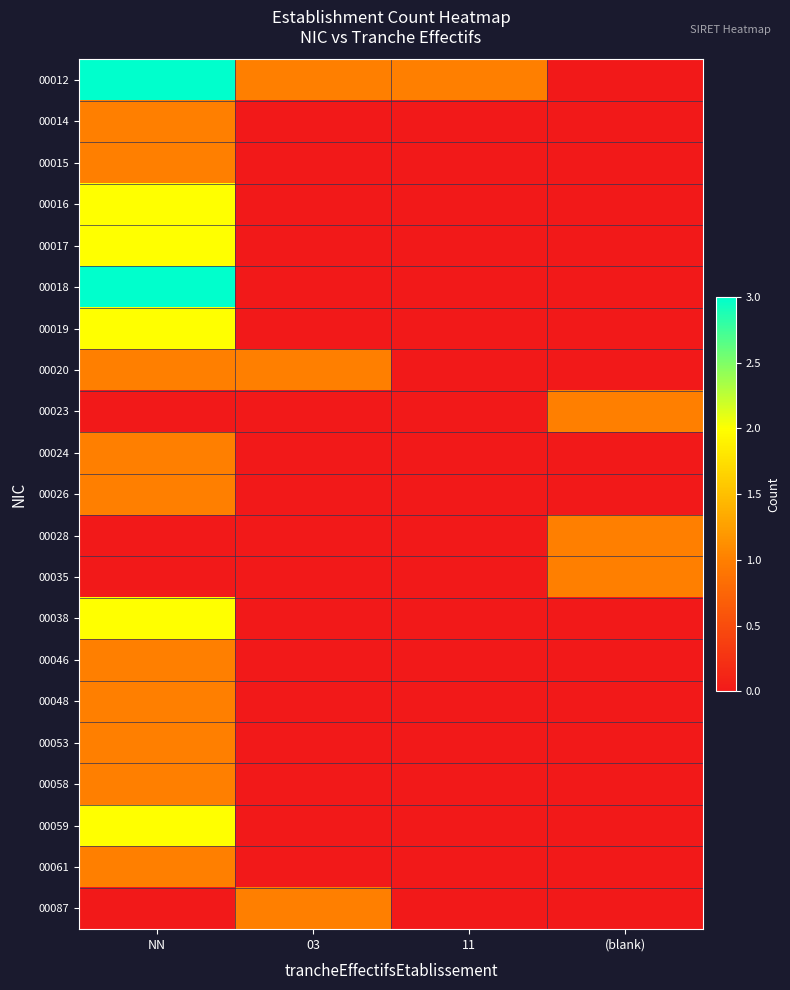

What is the spread (max minus min) of values at 03?

1